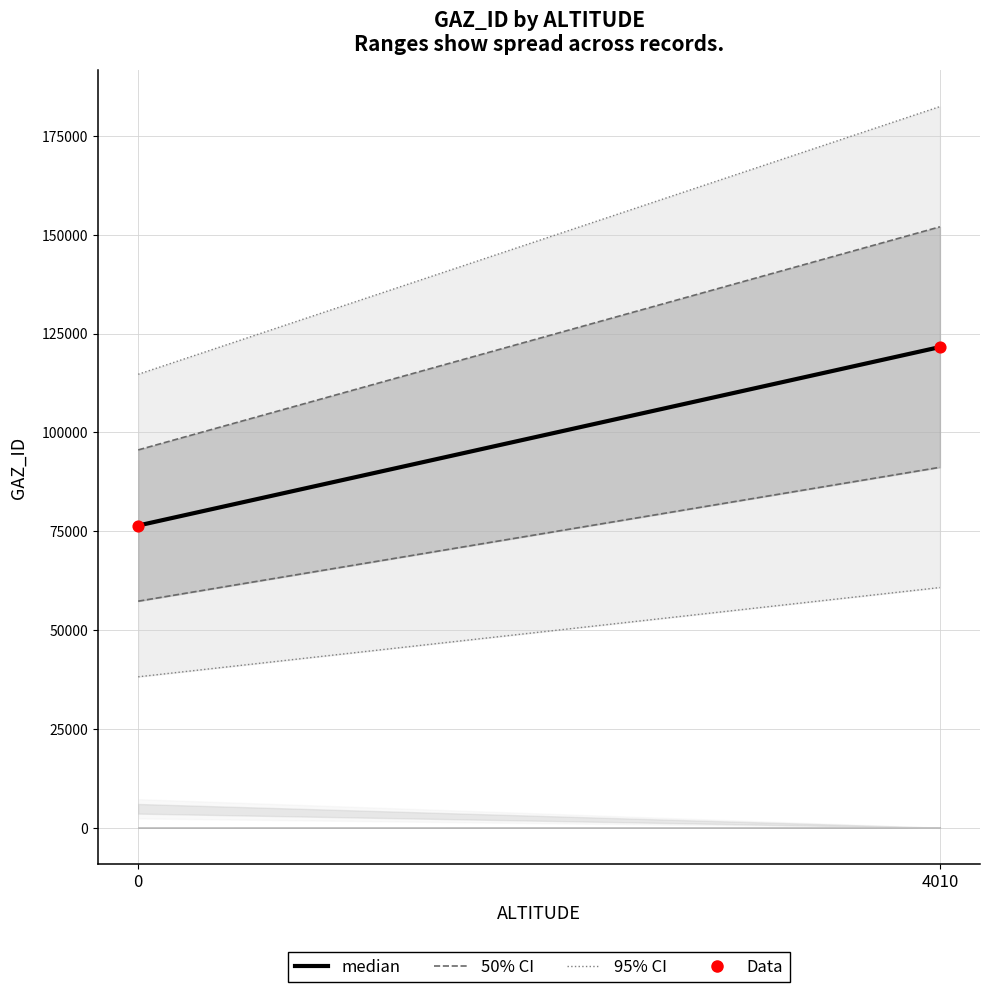

What is the average X value?

2005.0